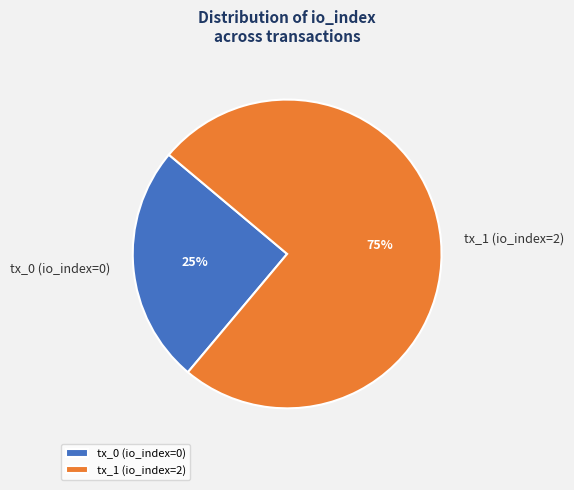

Is it true that tx_1 (io_index=2) is 75% of the pie?

True